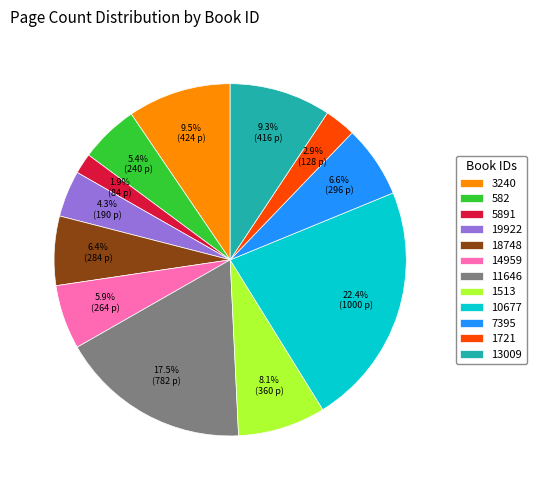

What is the smallest slice in the pie chart?

5891